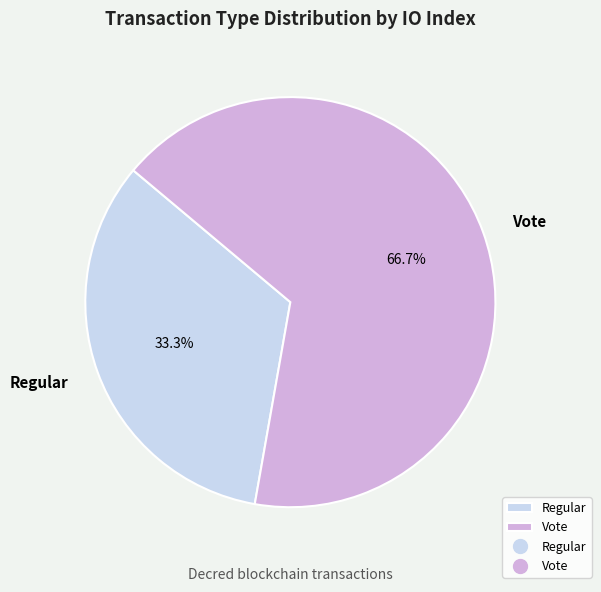

To the nearest percent, what portion does Vote represent?

67%